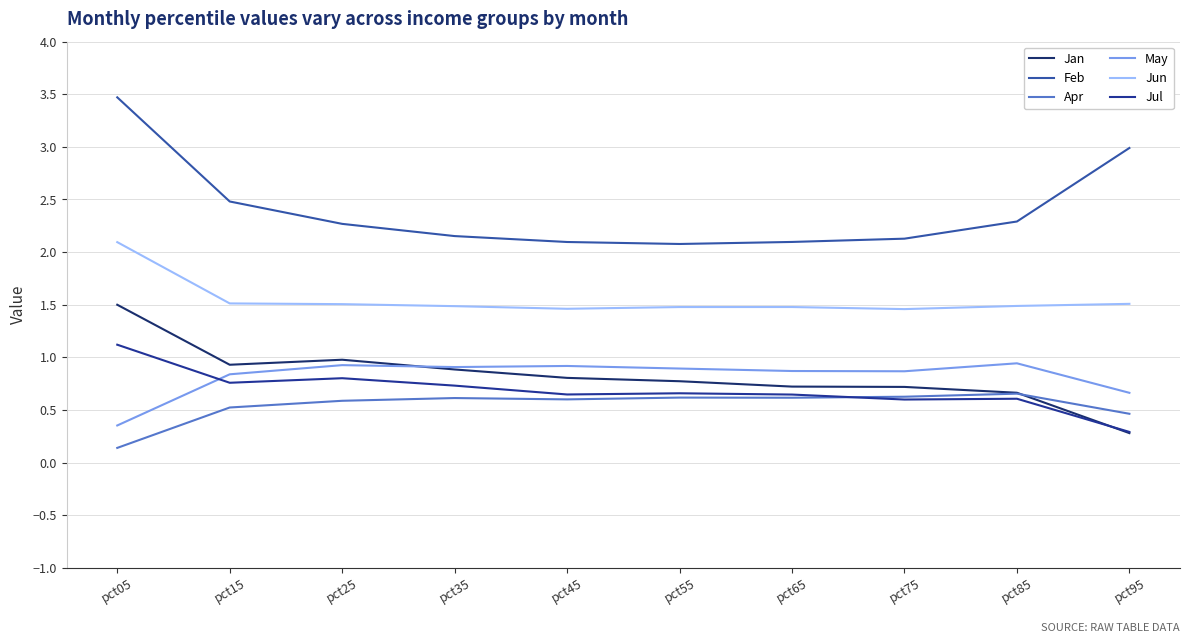

What is the difference between the maximum and second lowest values in the Jan series?

0.8